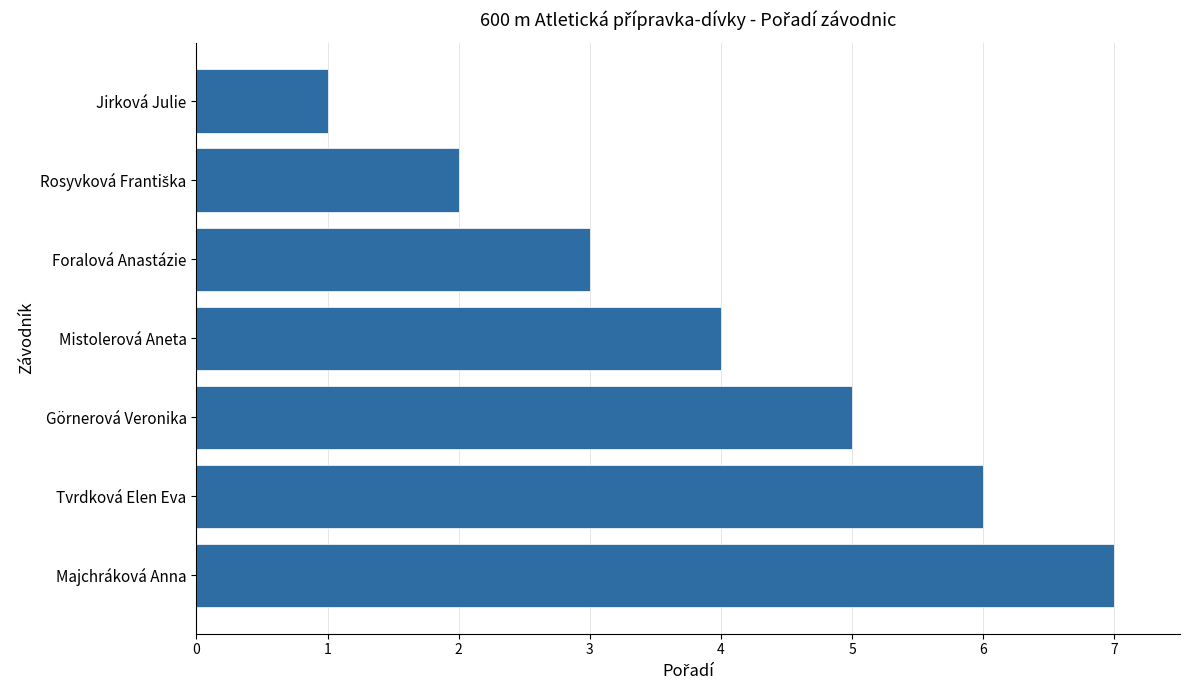

How many series are shown in this chart?

1